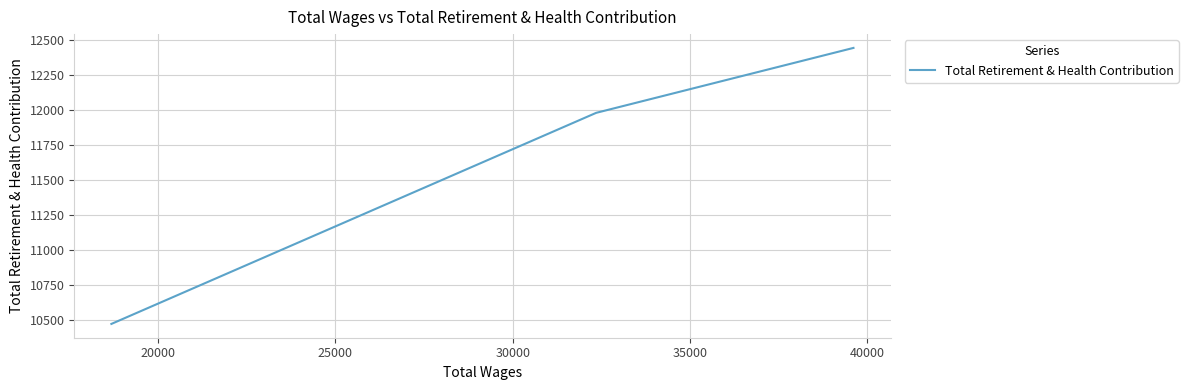

What is the greatest value displayed?

12445